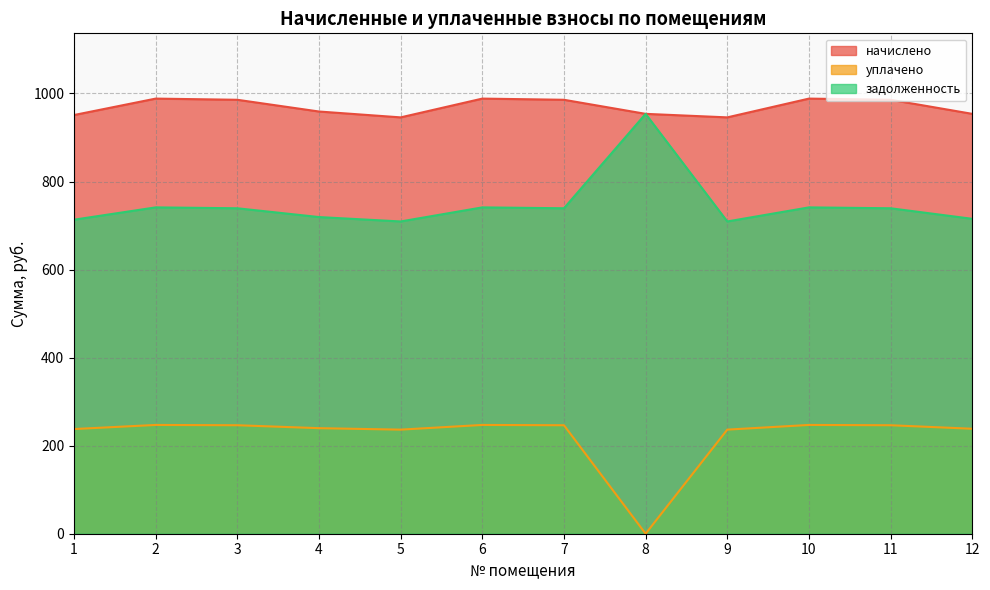

True or false: задолженность and начислено intersect in this chart.

False